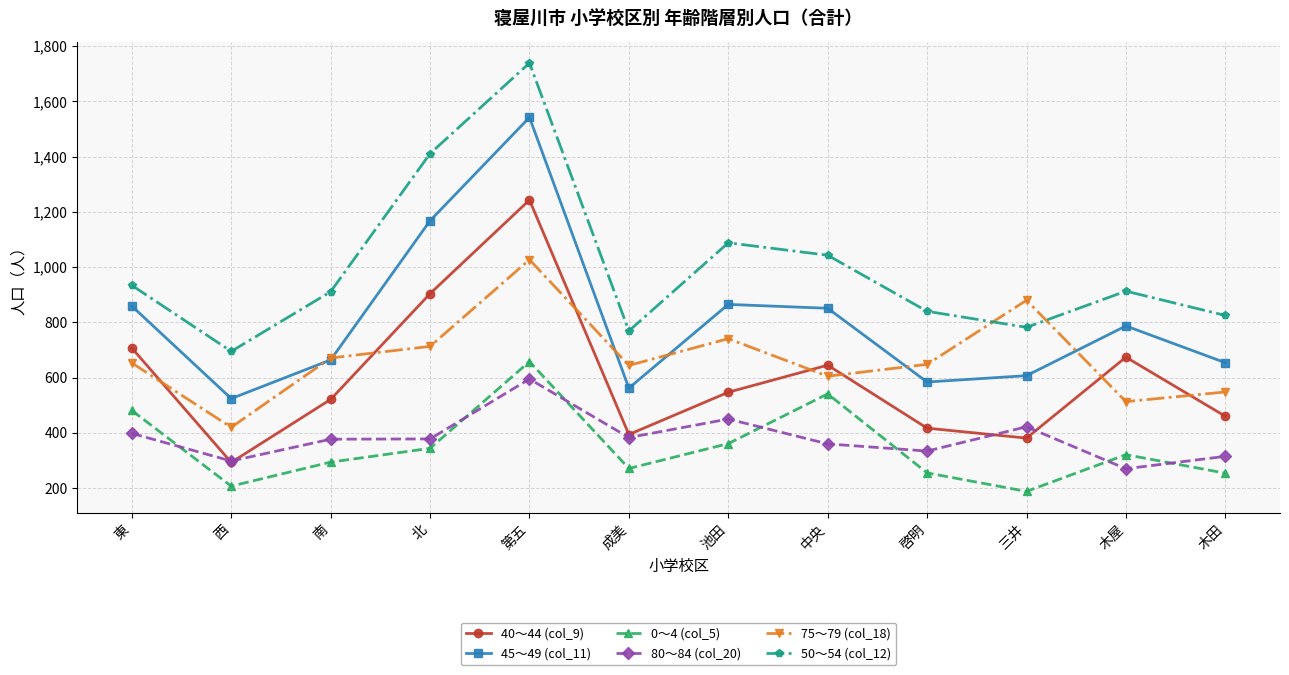

What is the sum of all 80～84 (col_20) values?

4580